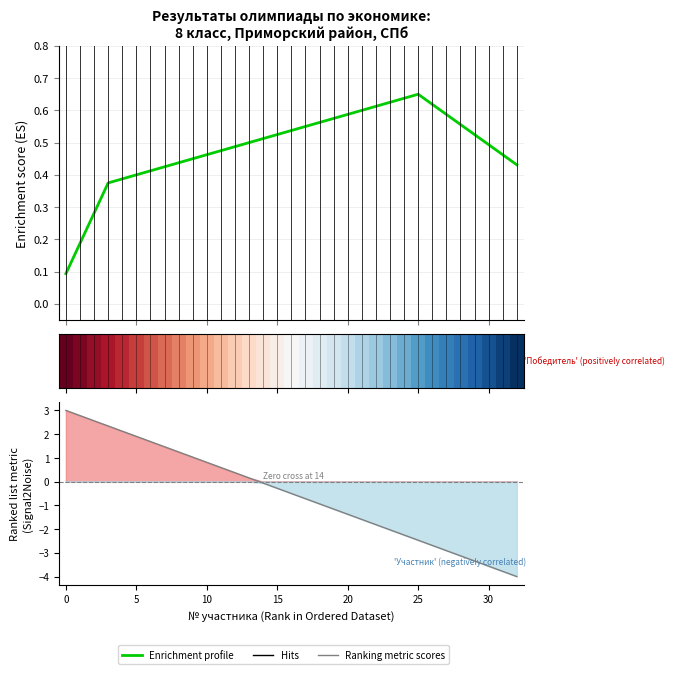

What is the difference between the maximum and minimum values in the Enrichment profile series?

0.6